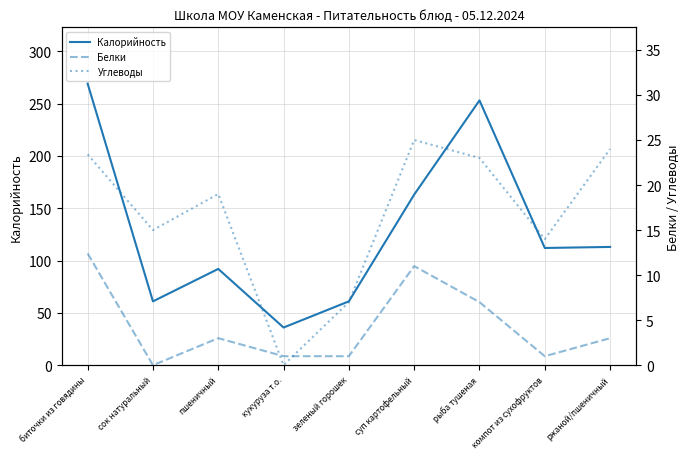

Which series ends up on top after the final intersection of Углеводы and Белки?

Углеводы